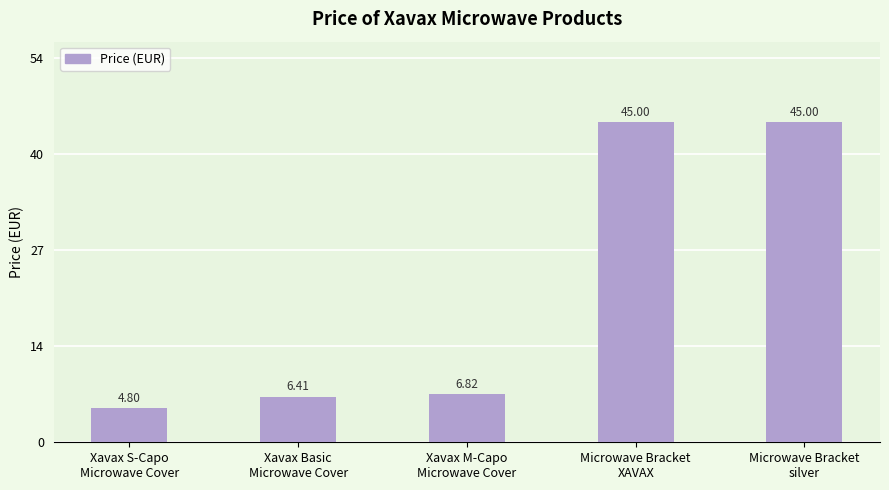

What is the label of the 3rd bar from the left?

Xavax M-Capo
Microwave Cover